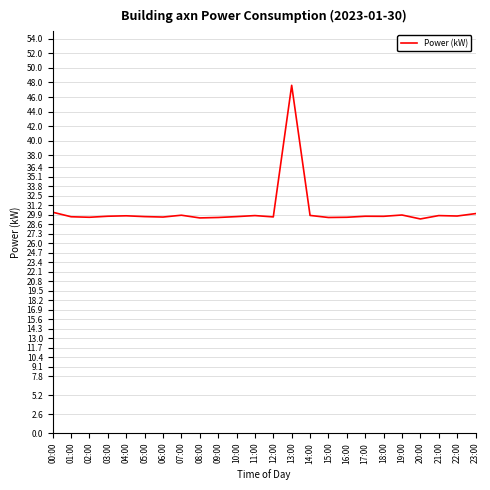

What position from the left is 08:00?

9